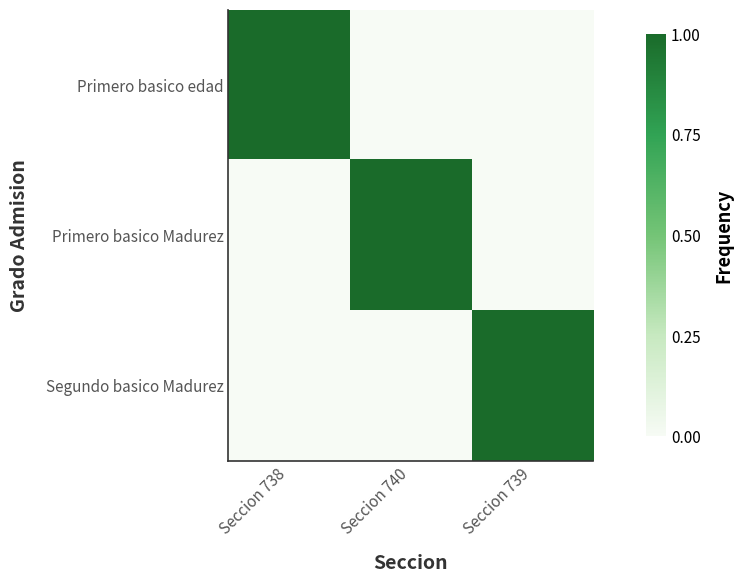

Reading left to right, transcribe all the data shown in this chart.

Primero basico edad: Seccion 738=1	Seccion 740=0	Seccion 739=0
Primero basico Madurez: Seccion 738=0	Seccion 740=1	Seccion 739=0
Segundo basico Madurez: Seccion 738=0	Seccion 740=0	Seccion 739=1